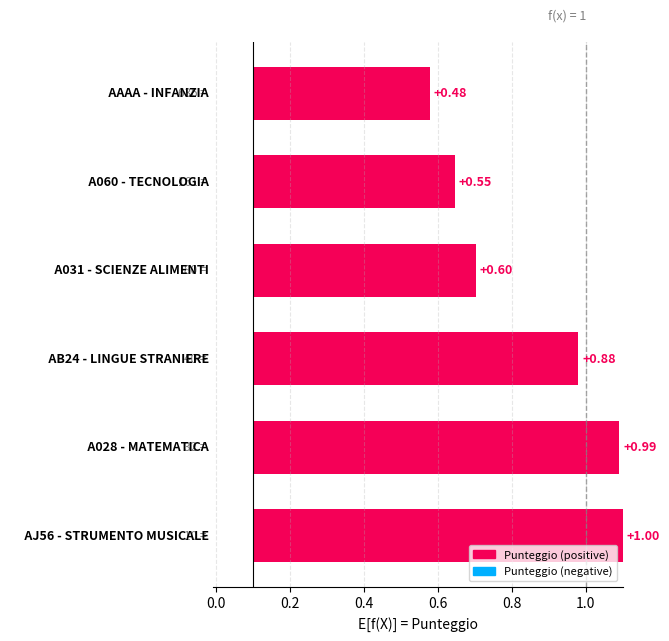

What position from the left is 0.8?

5